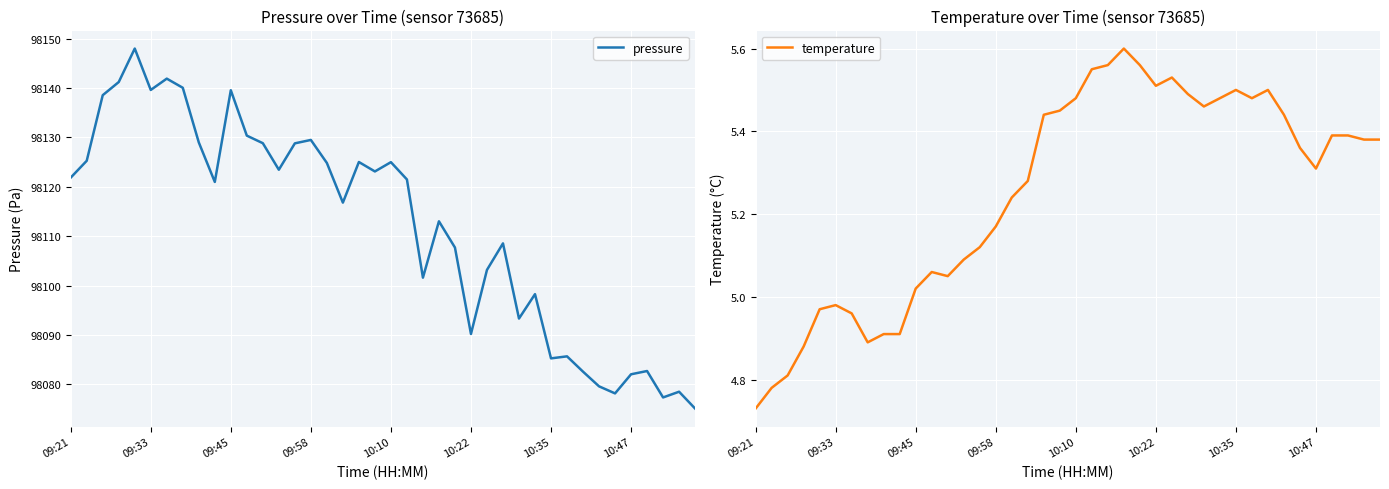

What is the average value of the temperature series?

5.3